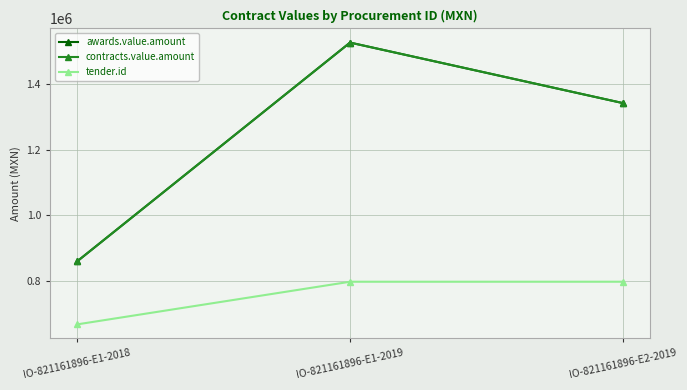

Read the awards.value.amount value at IO-821161896-E1-2019.

1526608.6